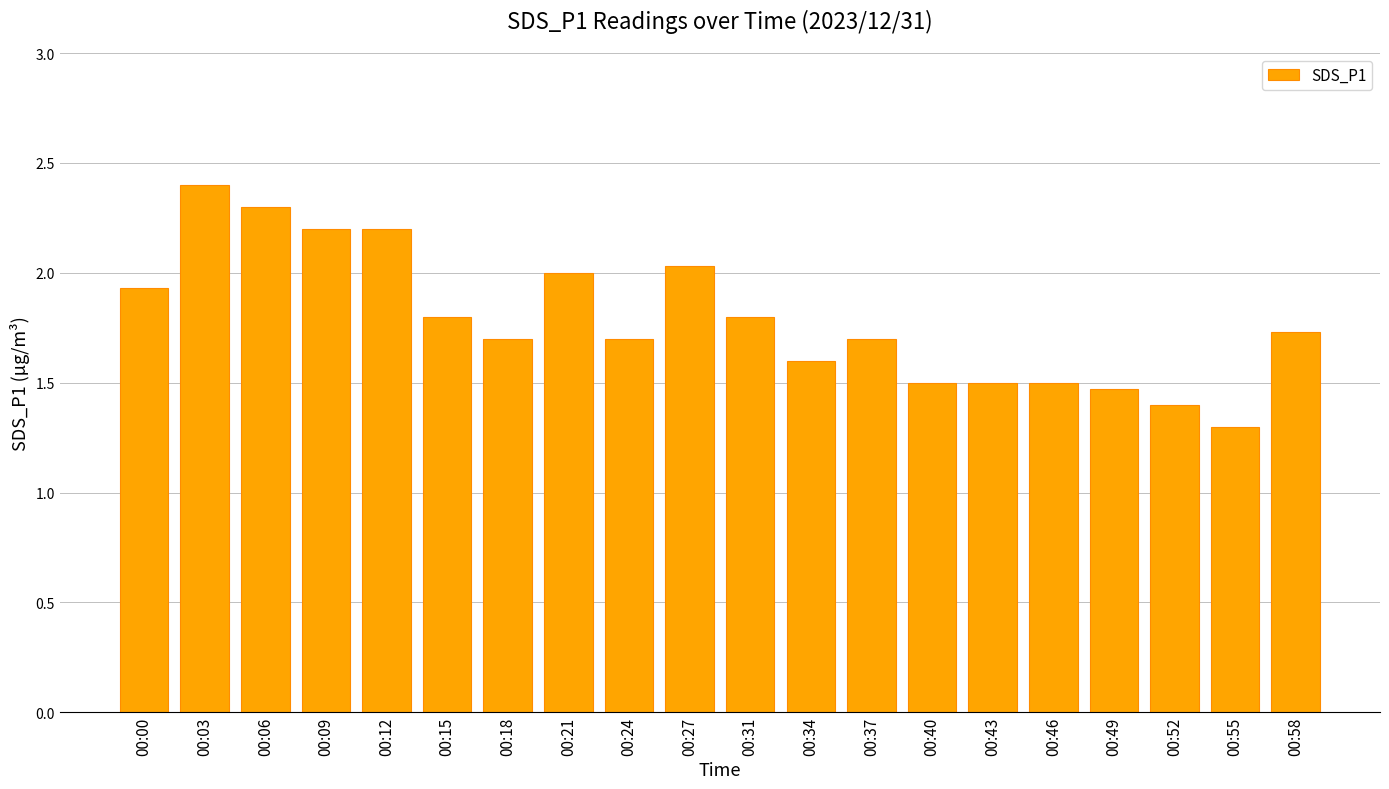

What is the smallest value displayed?

1.3